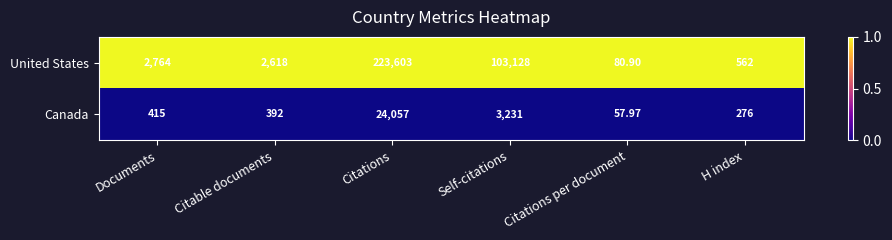

What is the spread (max minus min) of values at Documents?

2349.0